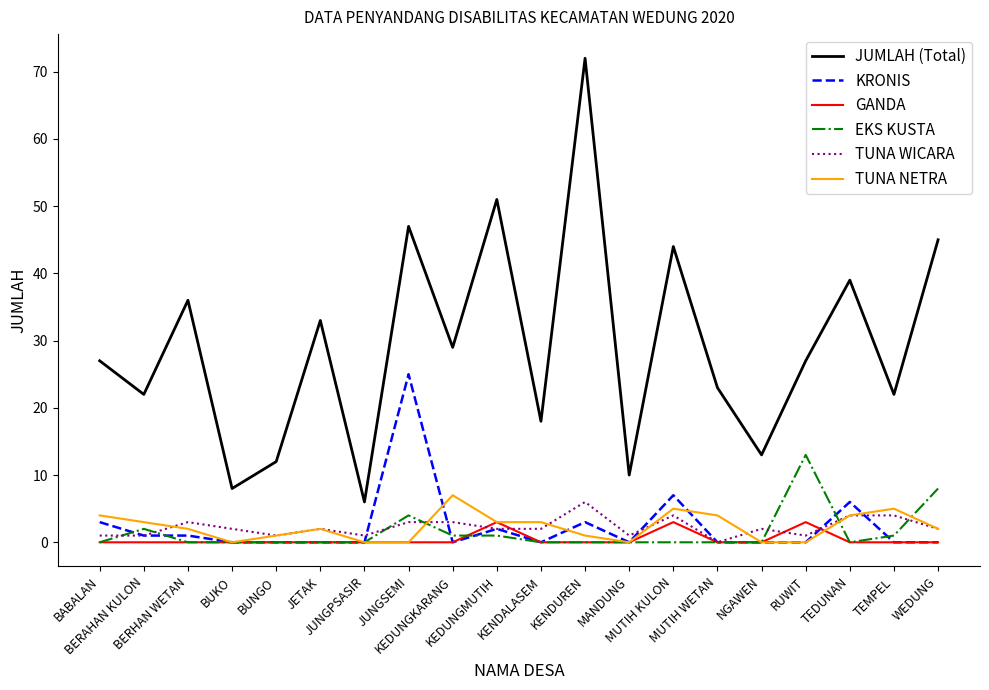

Between which two adjacent categories do TUNA WICARA and TUNA NETRA first intersect?

BERAHAN KULON and BERHAN WETAN